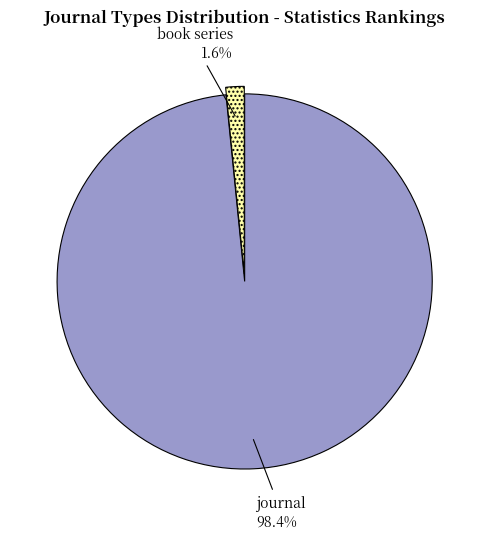

How many segments does this pie chart have?

2